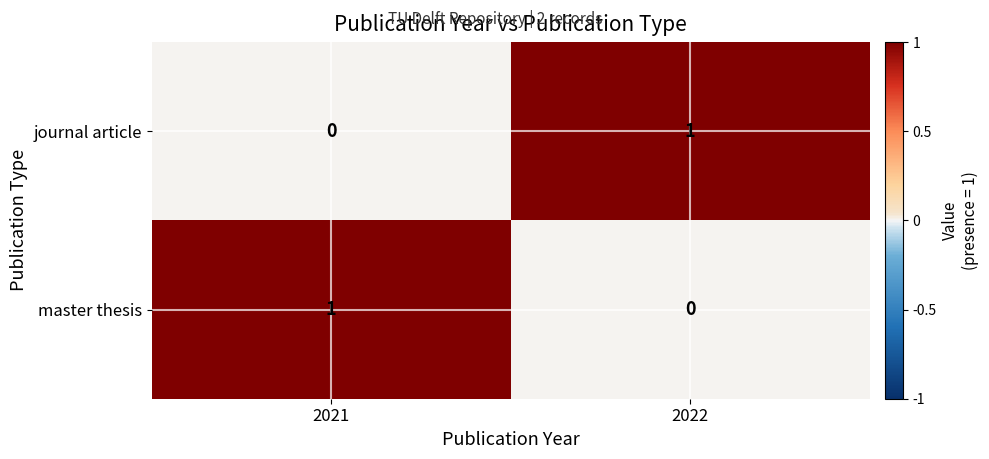

List the labels in order of master thesis value, largest first.

2021, 2022